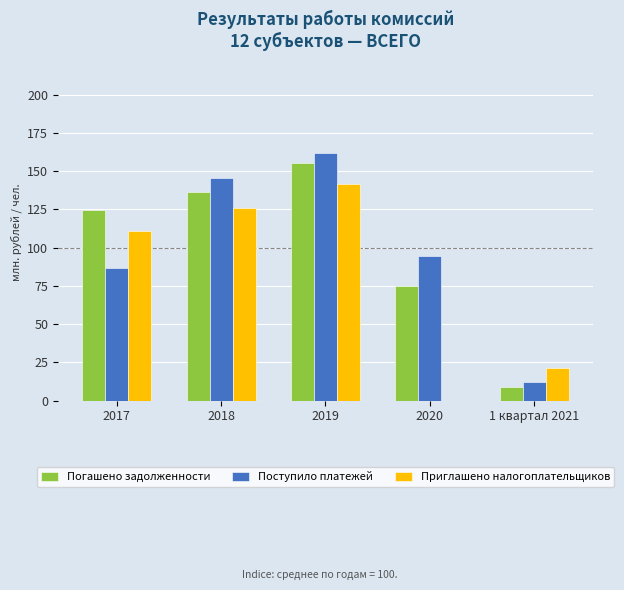

The value of Приглашено налогоплательщиков at 2017 is 111.0. True or false?

True